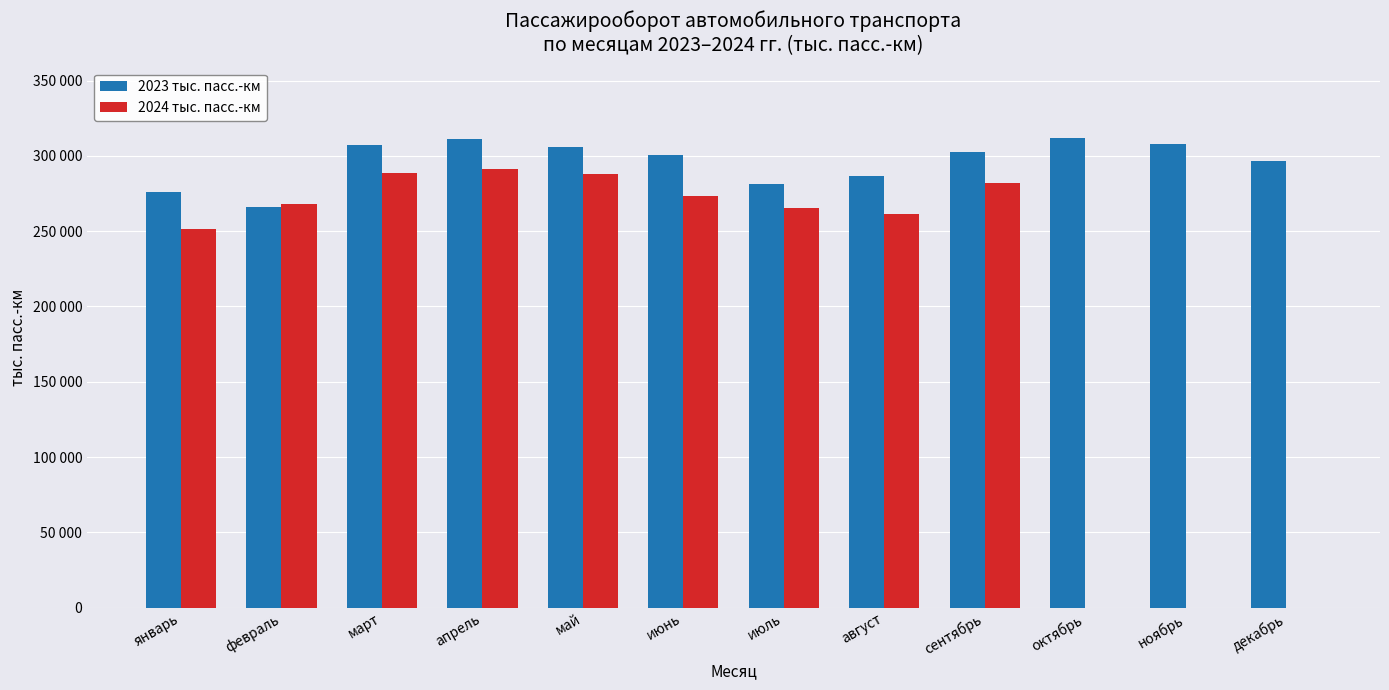

What is the average value of the 2024 тыс. пасс.-км series?

205823.3